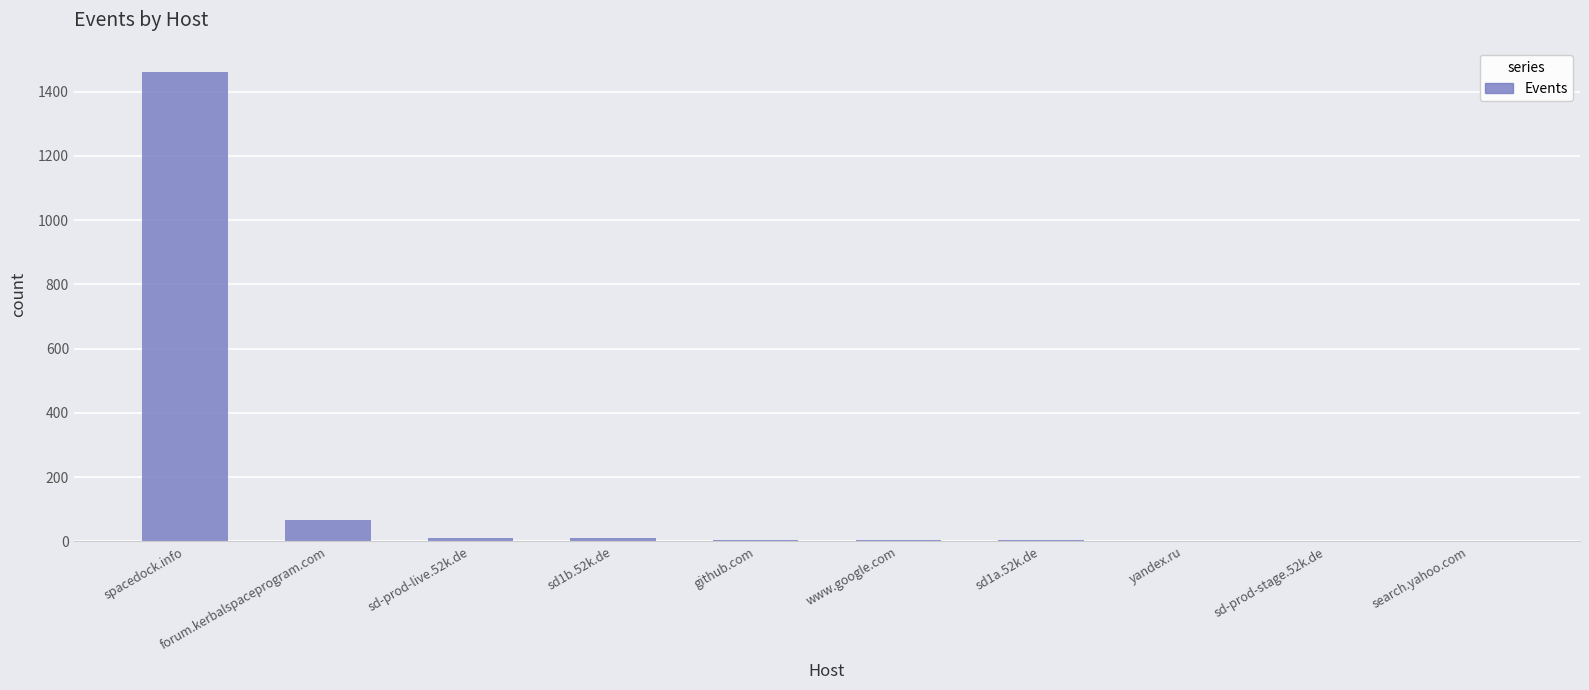

At which label does the data first exceed 4?

spacedock.info